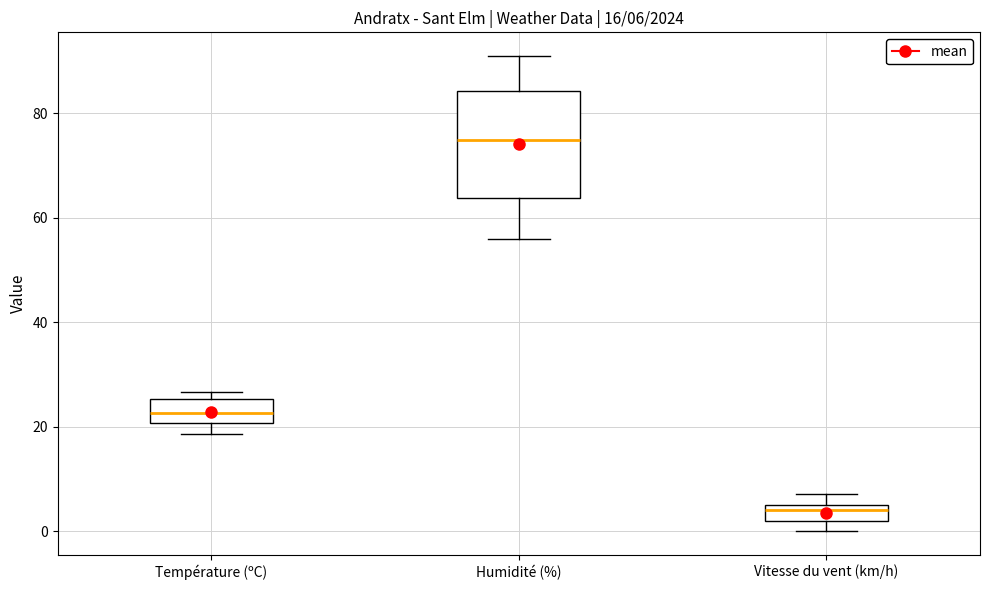

Which box has the lowest median line?

Vitesse du vent (km/h)